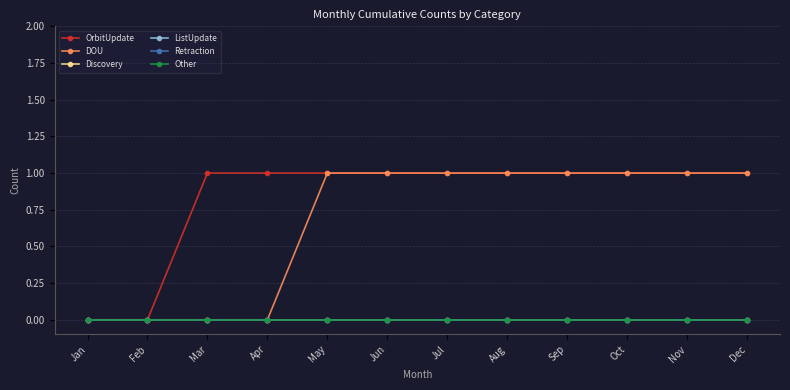

Reading left to right, list all the values displayed in this chart.

OrbitUpdate: Jan=0	Feb=0	Mar=1	Apr=1	May=1	Jun=1	Jul=1	Aug=1	Sep=1	Oct=1	Nov=1	Dec=1
DOU: Jan=0	Feb=0	Mar=0	Apr=0	May=1	Jun=1	Jul=1	Aug=1	Sep=1	Oct=1	Nov=1	Dec=1
Discovery: Jan=0	Feb=0	Mar=0	Apr=0	May=0	Jun=0	Jul=0	Aug=0	Sep=0	Oct=0	Nov=0	Dec=0
ListUpdate: Jan=0	Feb=0	Mar=0	Apr=0	May=0	Jun=0	Jul=0	Aug=0	Sep=0	Oct=0	Nov=0	Dec=0
Retraction: Jan=0	Feb=0	Mar=0	Apr=0	May=0	Jun=0	Jul=0	Aug=0	Sep=0	Oct=0	Nov=0	Dec=0
Other: Jan=0	Feb=0	Mar=0	Apr=0	May=0	Jun=0	Jul=0	Aug=0	Sep=0	Oct=0	Nov=0	Dec=0